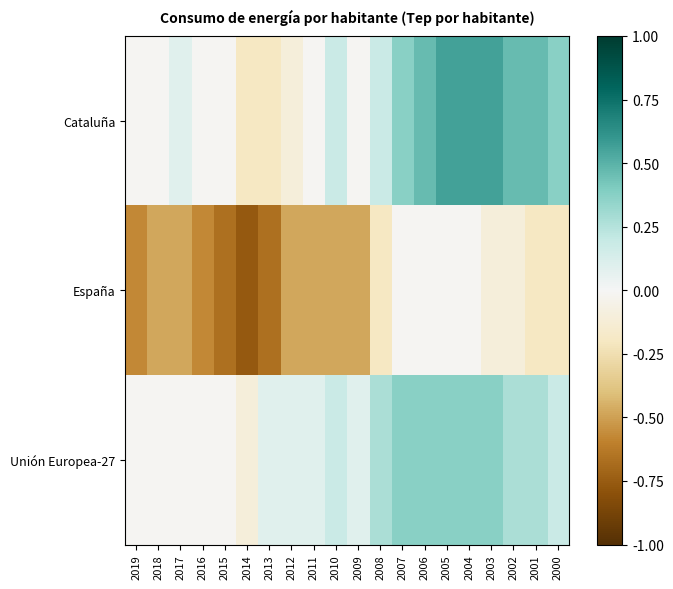

Which series has the largest total across all categories?

Cataluña